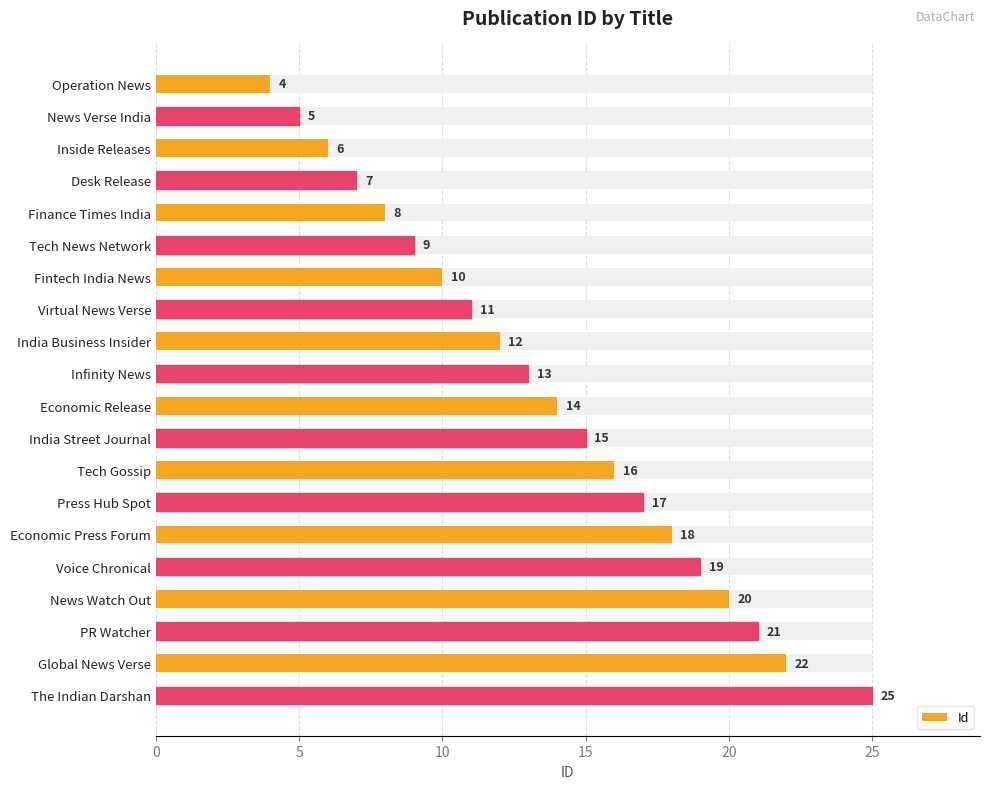

What is the approximate value at Global News Verse, to the nearest 5?

20